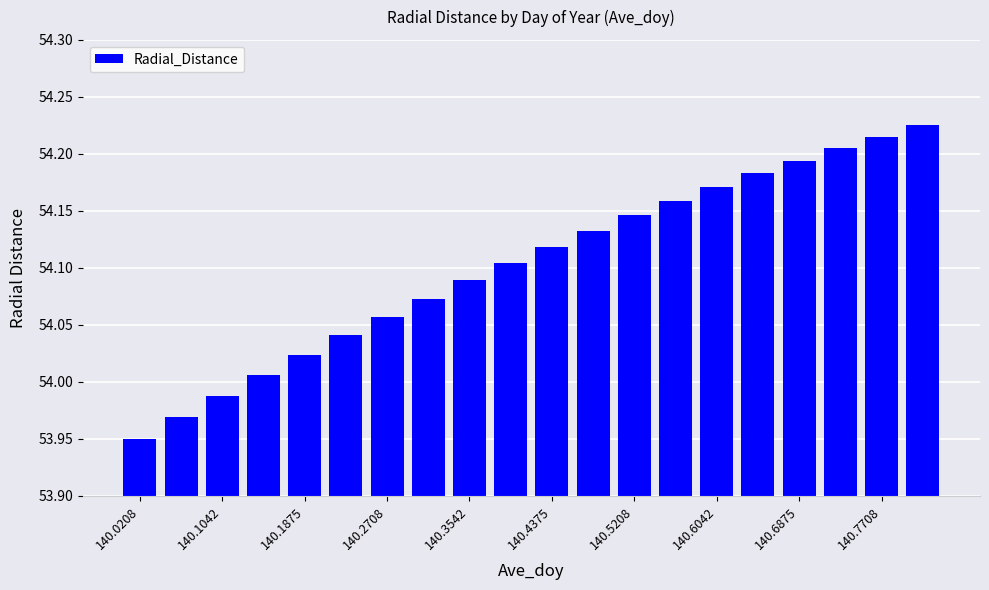

What is the sum of all values?

1082.0